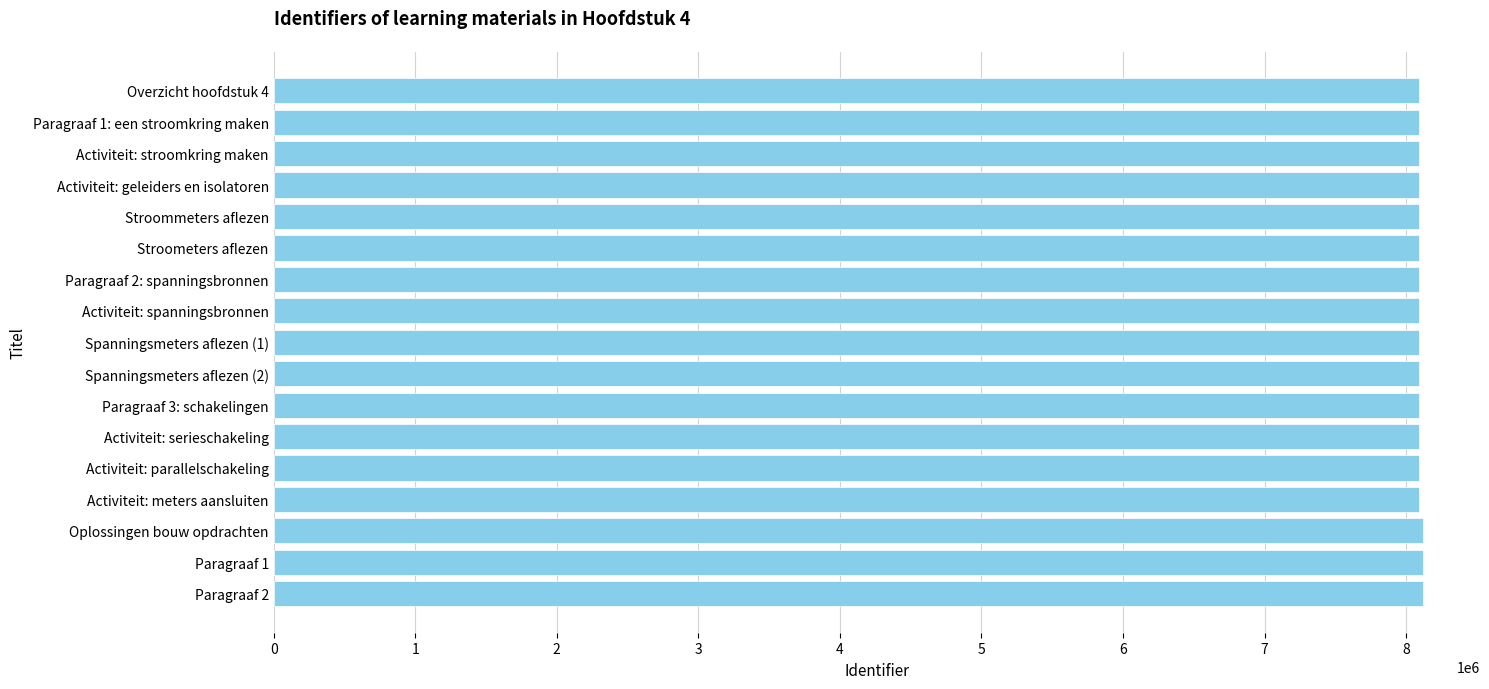

How many values are below 8094273?

8